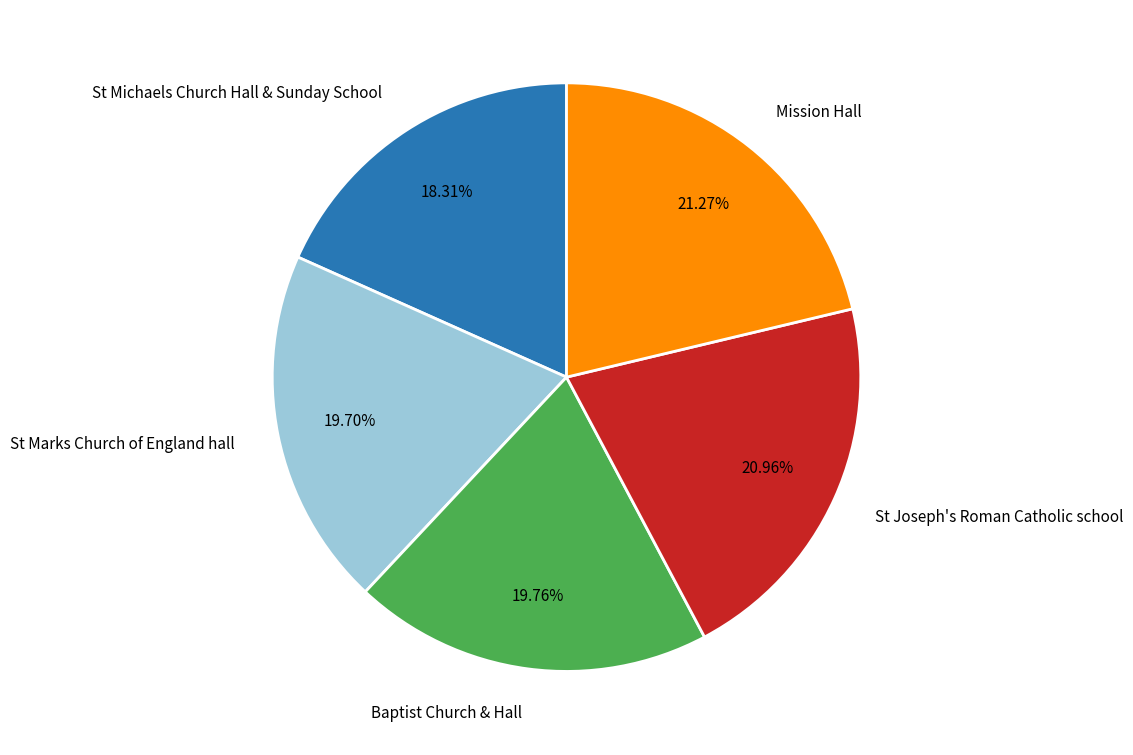

The Mission Hall slice represents 32% of the pie. True or false?

False